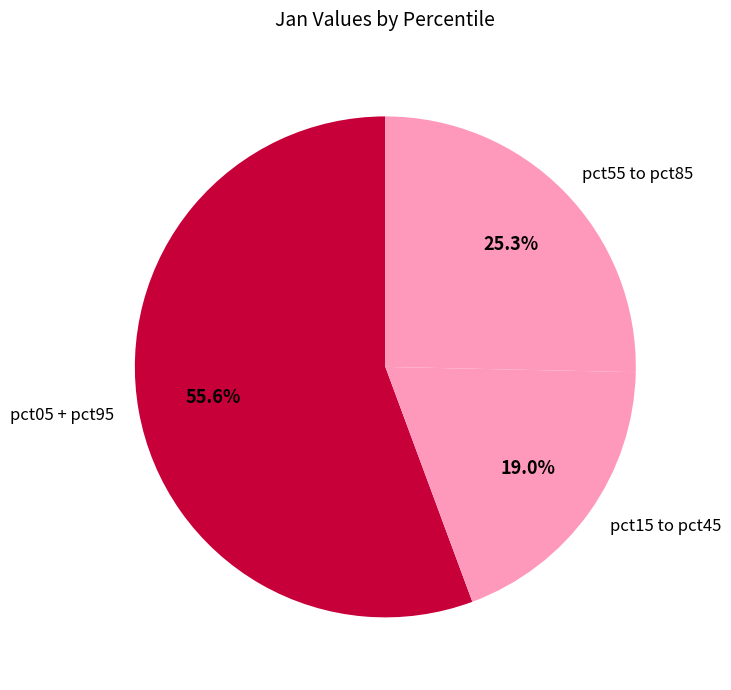

Is there a majority slice in this chart?

Yes